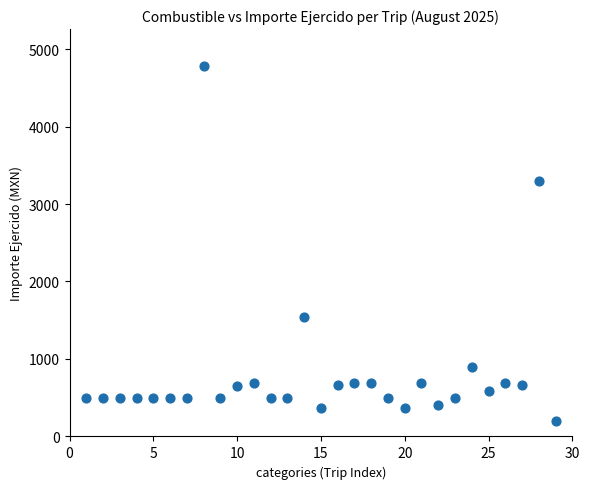

What is the range of Y values (max minus min)?

4583.9